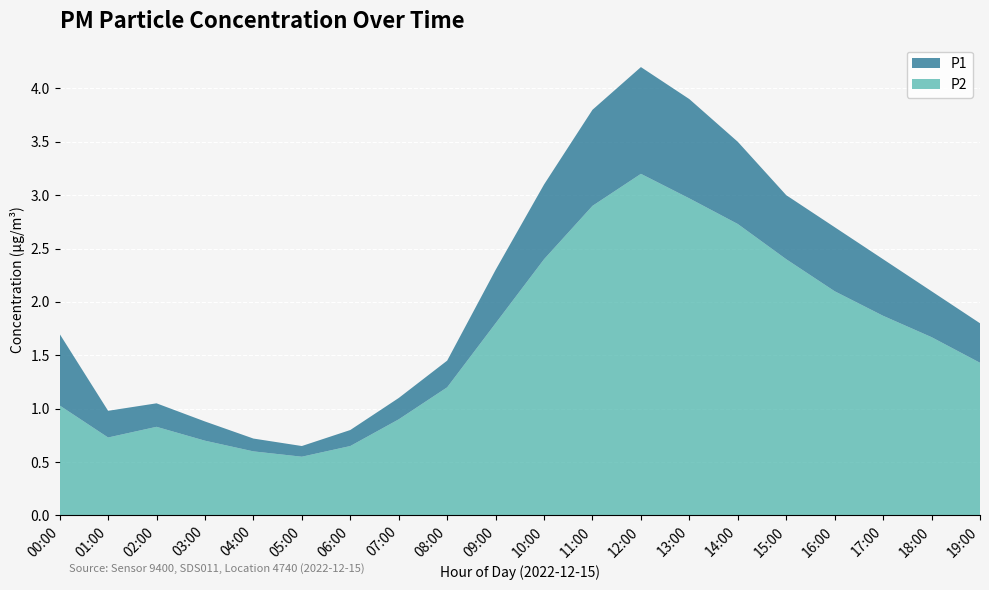

What is the label of the 8th point from the right?

12:00